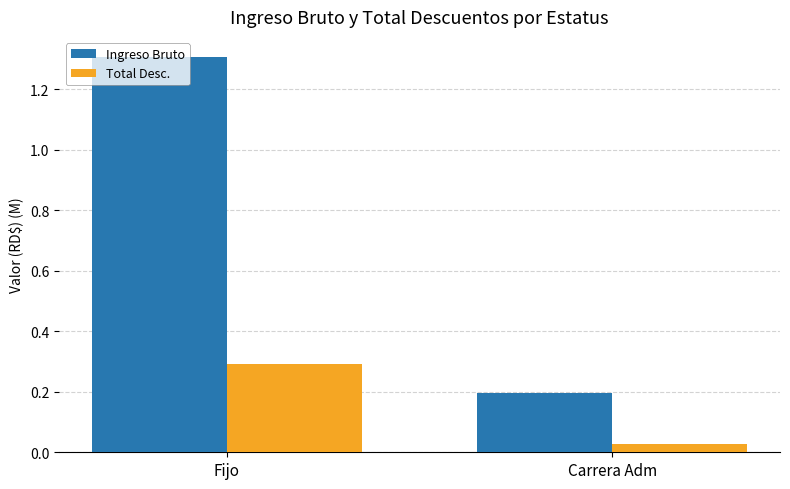

The Ingreso Bruto series shows 2.3 at Fijo. True or false?

False